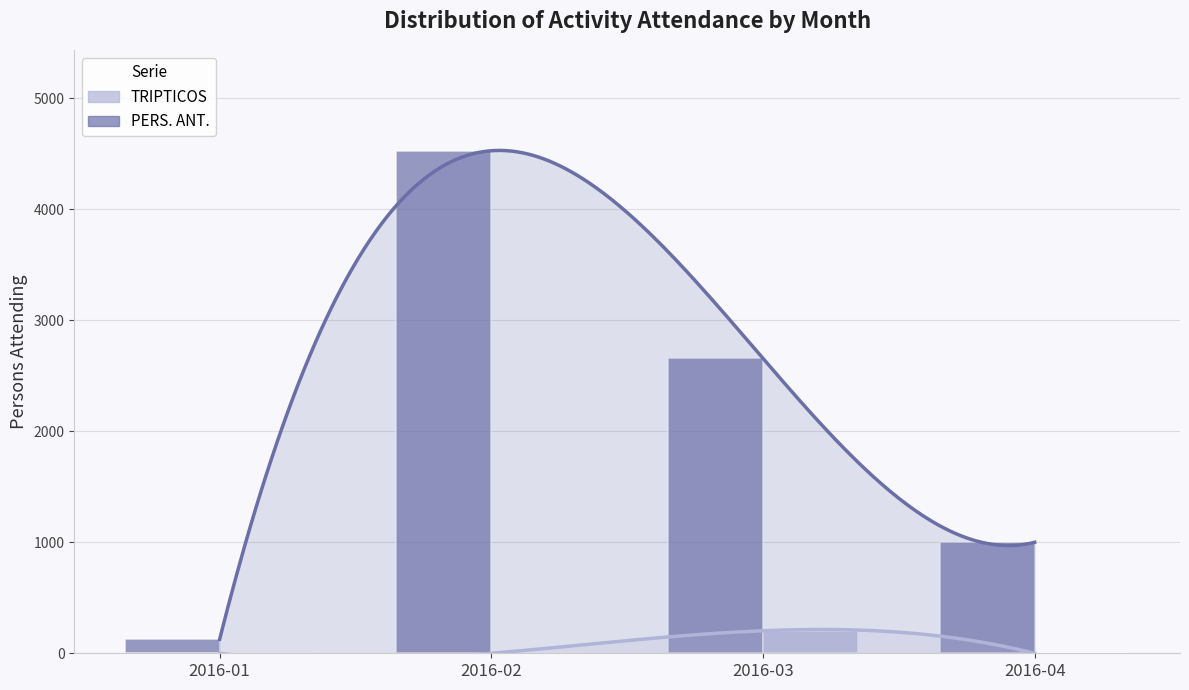

True or false: PERS. ANT. has a value of 4020 at 2016-03.

False